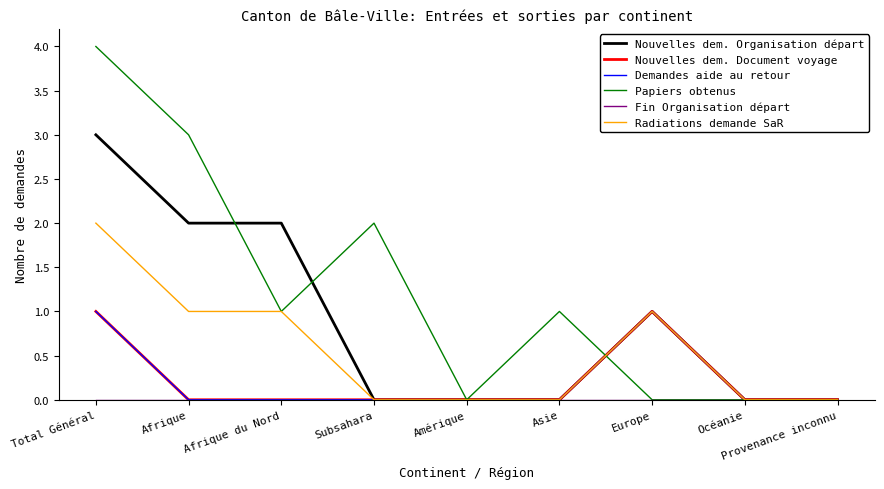

Which series has the largest total across all categories?

Papiers obtenus